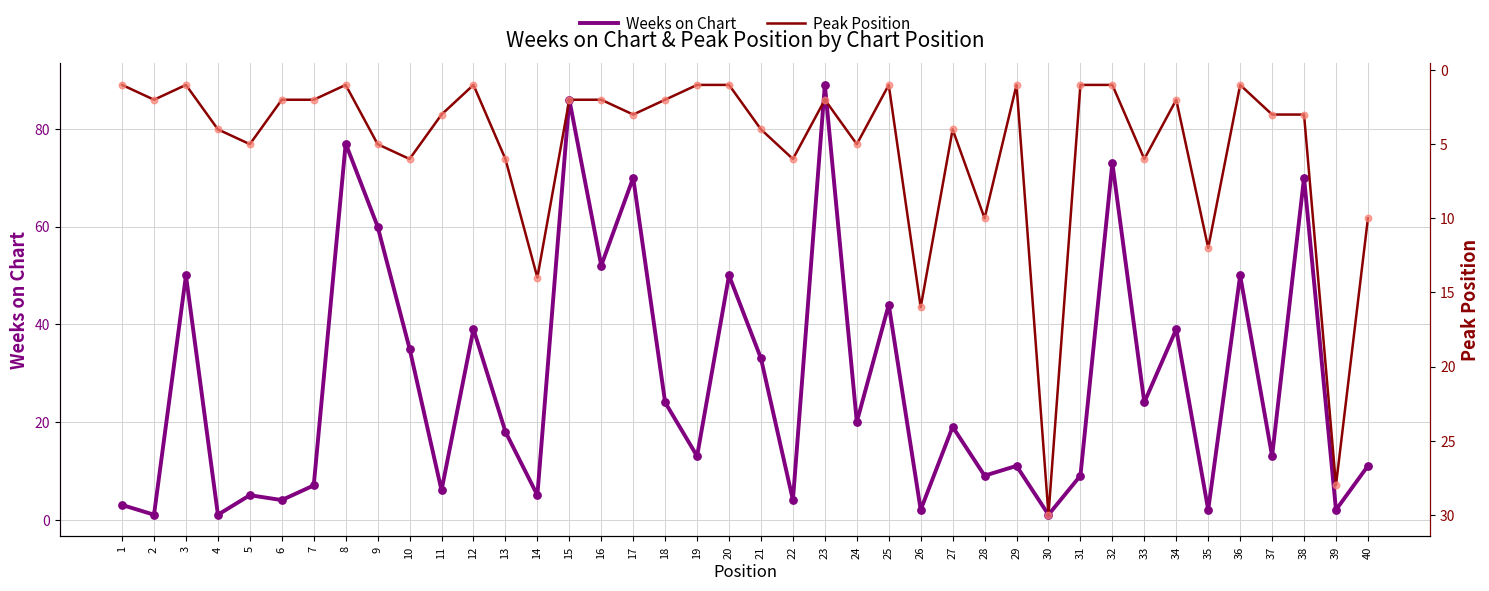

Which series contains the highest Y value?

Weeks on Chart